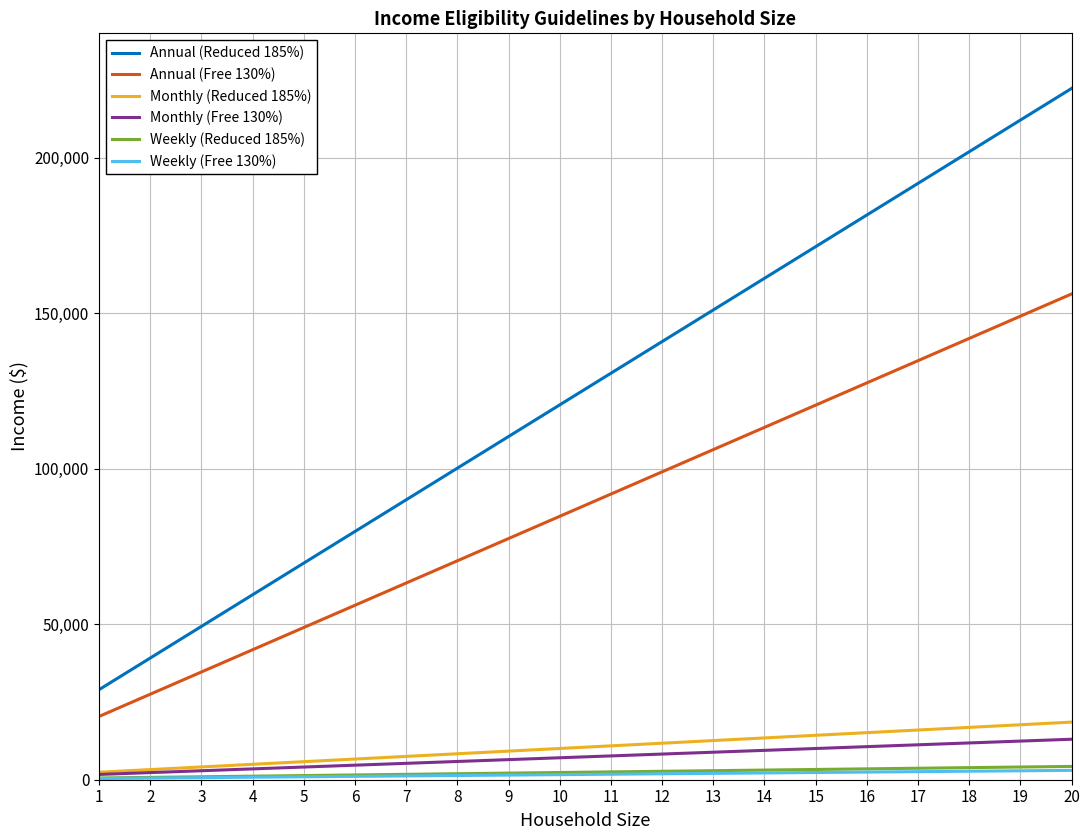

What is the highest value of the Monthly (Free 130%) series?

13019